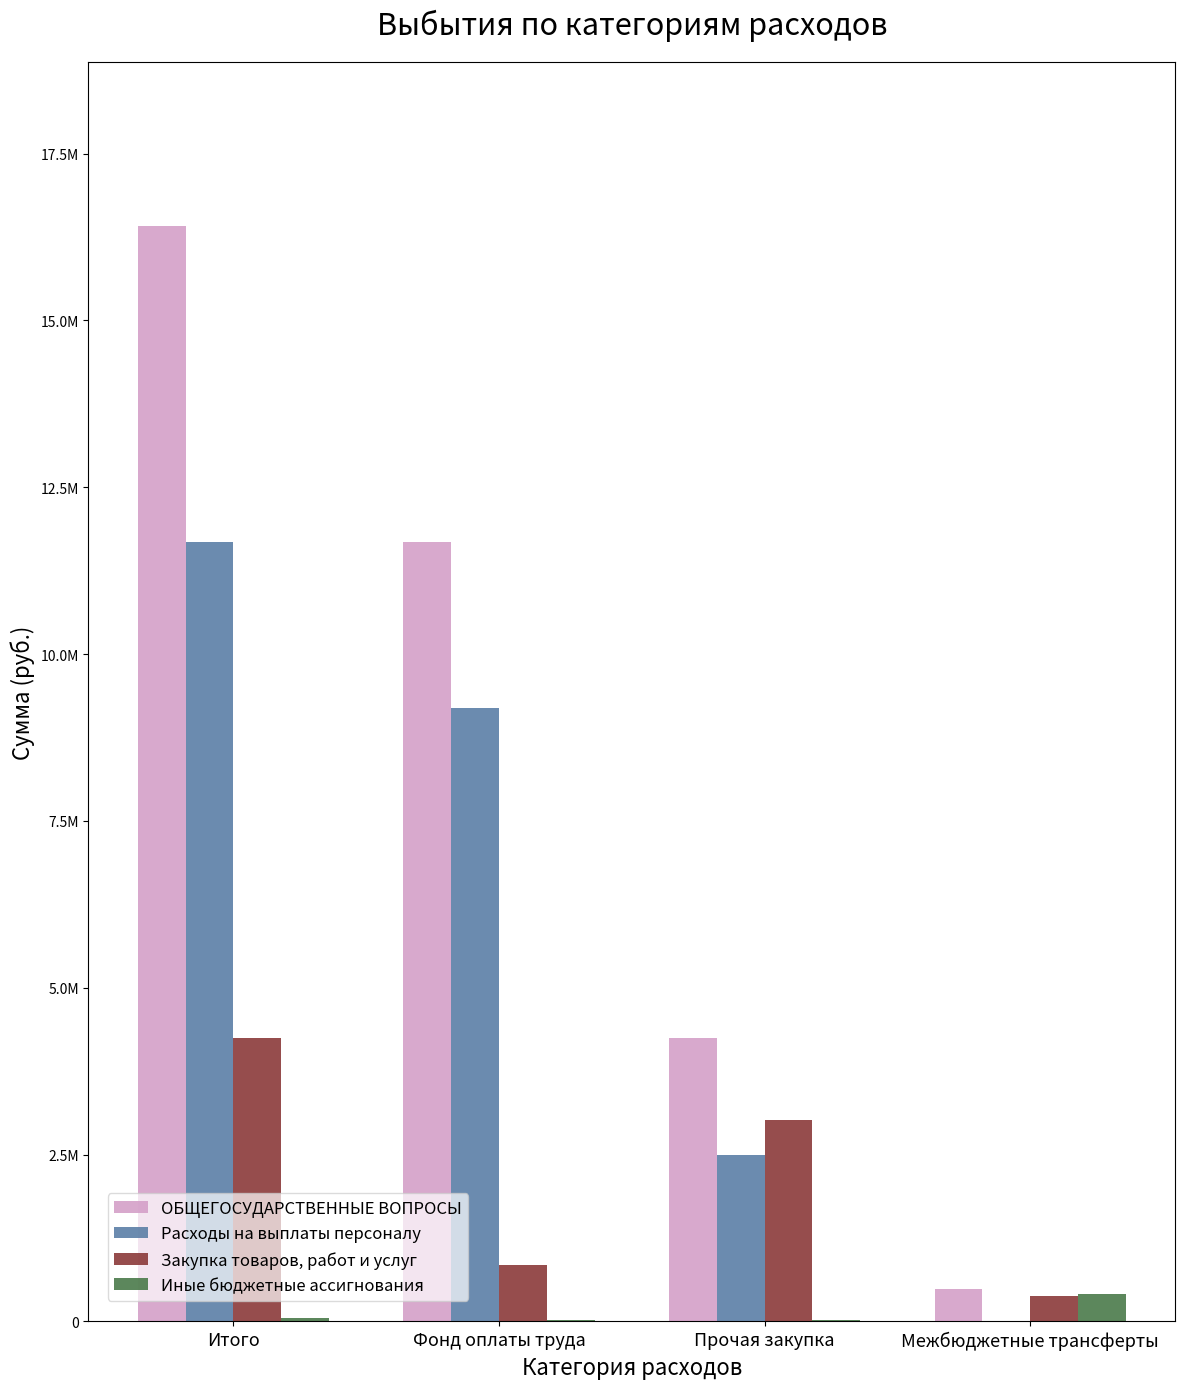

What are all the series names shown in the legend?

ОБЩЕГОСУДАРСТВЕННЫЕ ВОПРОСЫ, Расходы на выплаты персоналу, Закупка товаров, работ и услуг, Иные бюджетные ассигнования